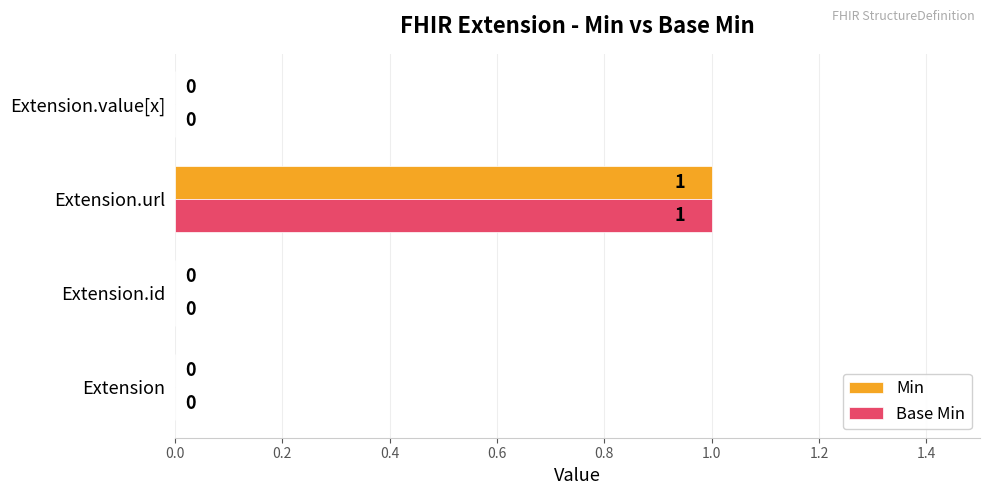

Count the Base Min values in the range 0 to 1.

4